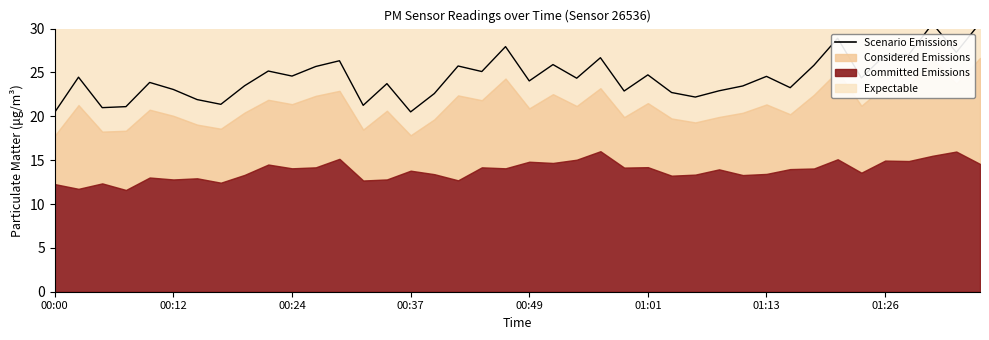

Rank the categories by value from highest to lowest.

01:35, 01:30, 01:21, 00:47, 01:33, 01:28, 01:26, 00:56, 00:29, 00:51, 01:18, 00:42, 00:27, 00:22, 00:44, 01:01, 00:24, 01:13, 00:02, 01:23, 00:54, 00:49, 00:10, 00:34, 00:20, 01:11, 01:16, 00:12, 01:08, 00:59, 01:04, 00:39, 01:06, 00:15, 00:17, 00:32, 00:07, 00:05, 00:37, 00:00